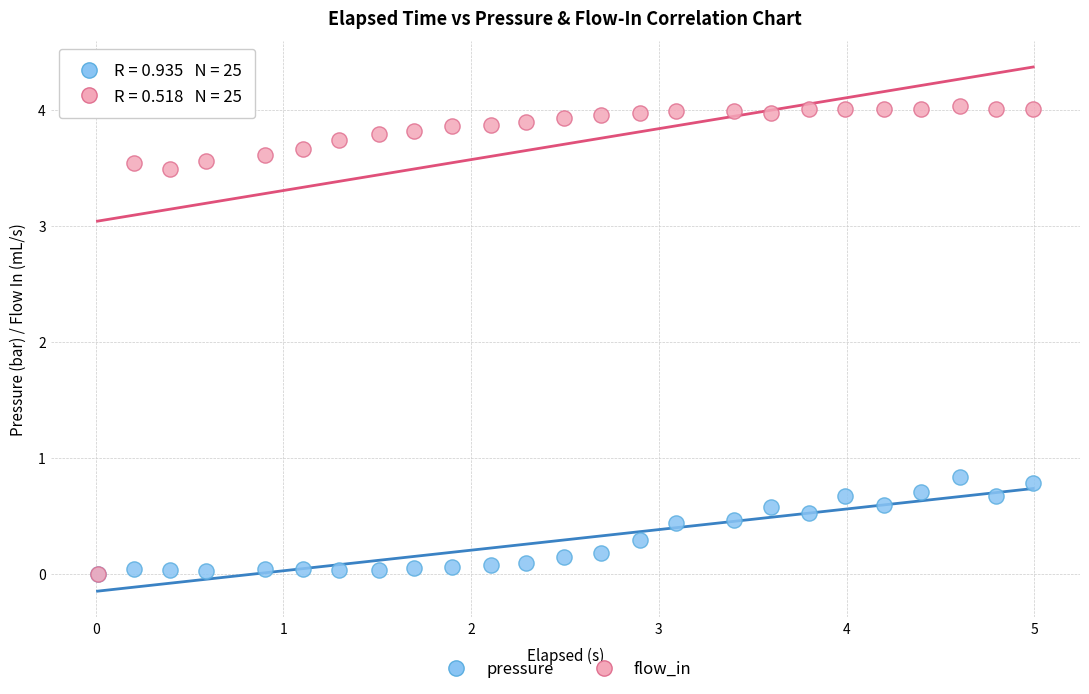

In the flow_in series, what Y value is closest to 2?

3.5